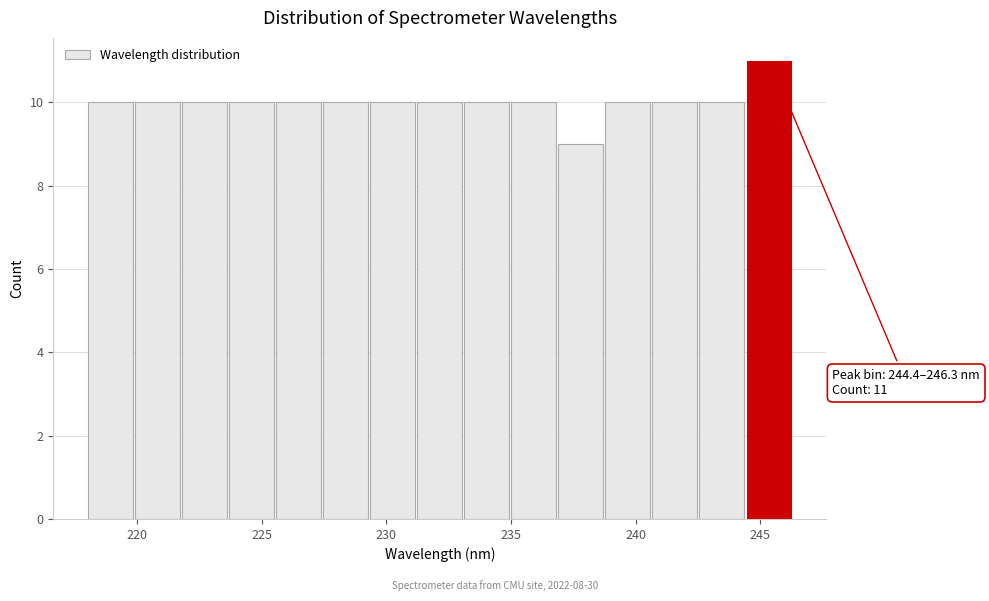

Around what value on the x-axis is the tallest bar? Give the approximate position of its centre, as read against the axis.

245.5